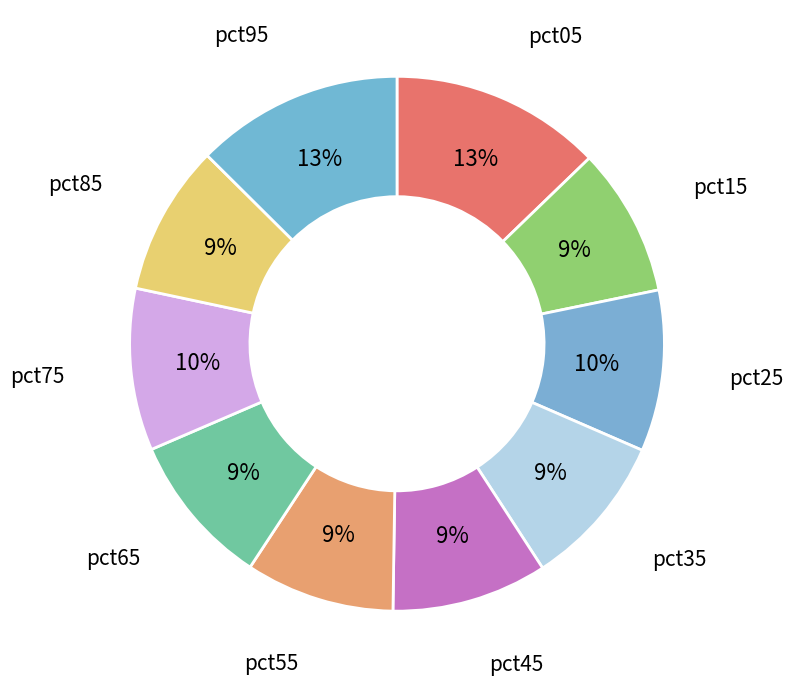

Which slice is the largest?

pct05